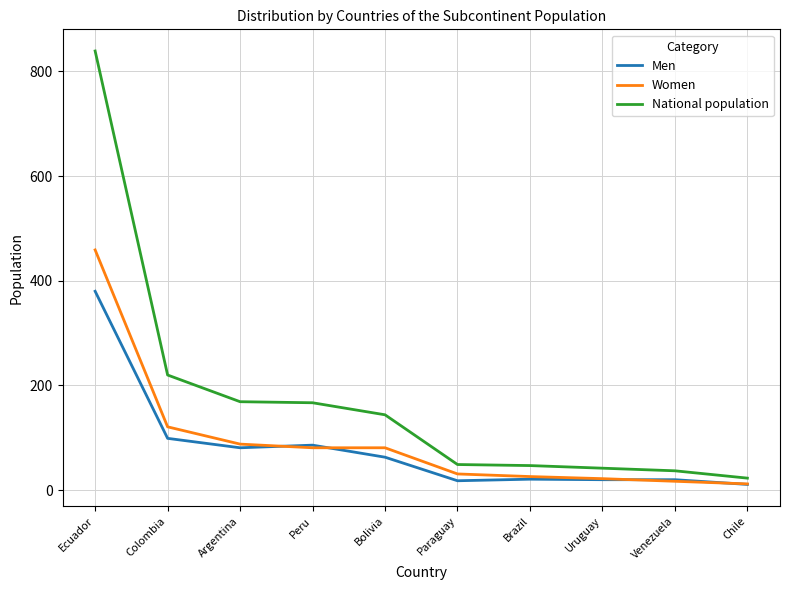

The National population series shows 248 at Bolivia. True or false?

False